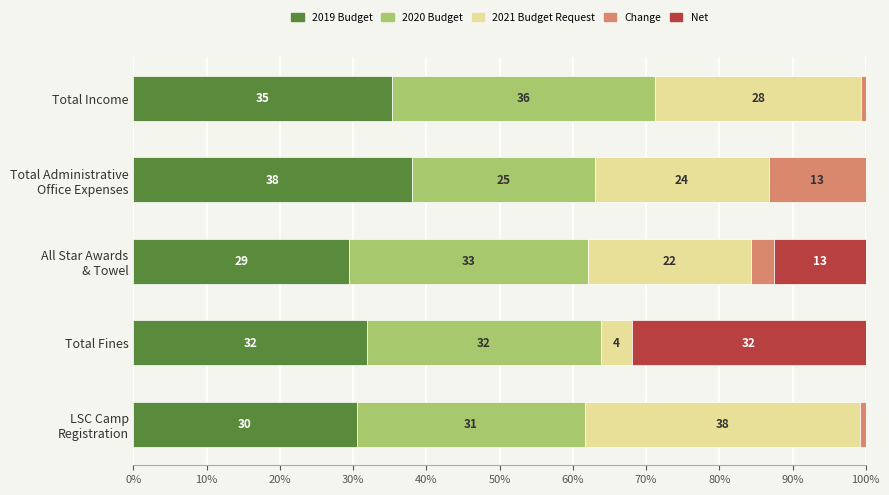

What are all the series names shown in the legend?

2019 Budget, 2020 Budget, 2021 Budget Request, Change, Net